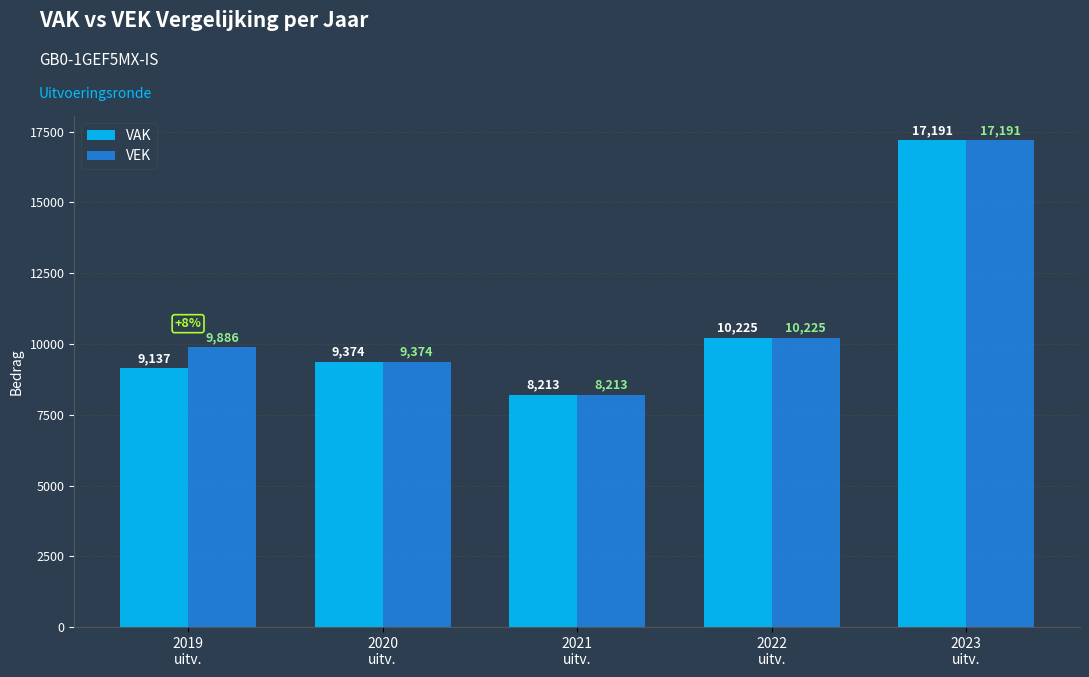

What is the label of the 3rd bar from the left?

2021
uitv.